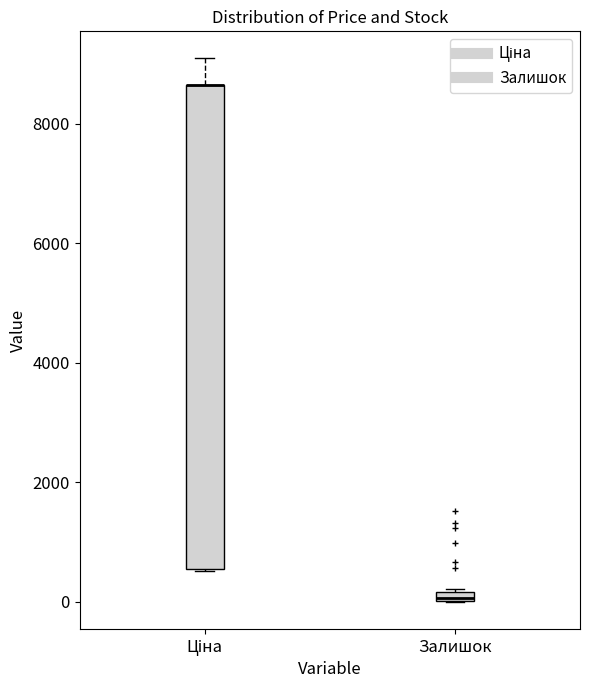

Which box is the tallest, from its lower edge to its upper edge?

Ціна